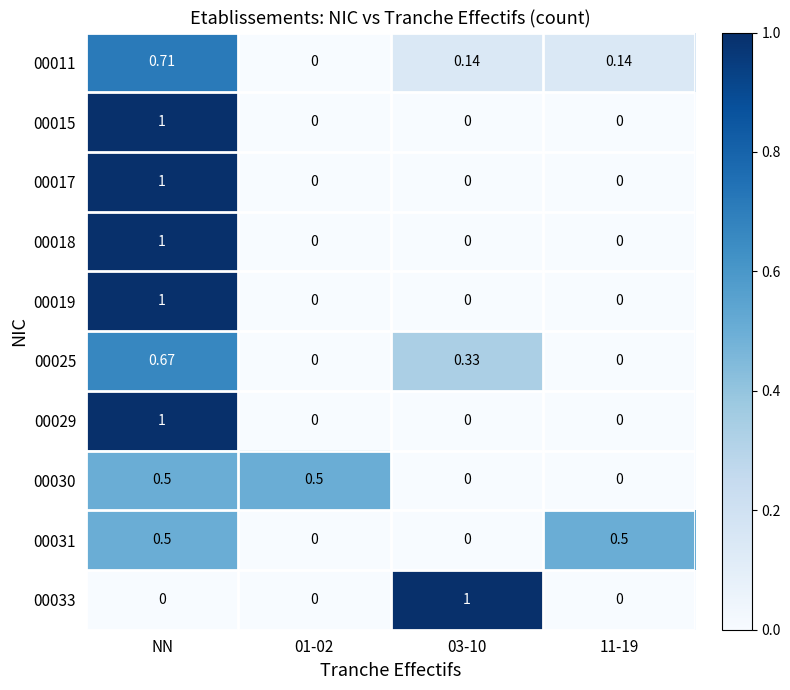

At which label does 00019 reach its peak?

NN